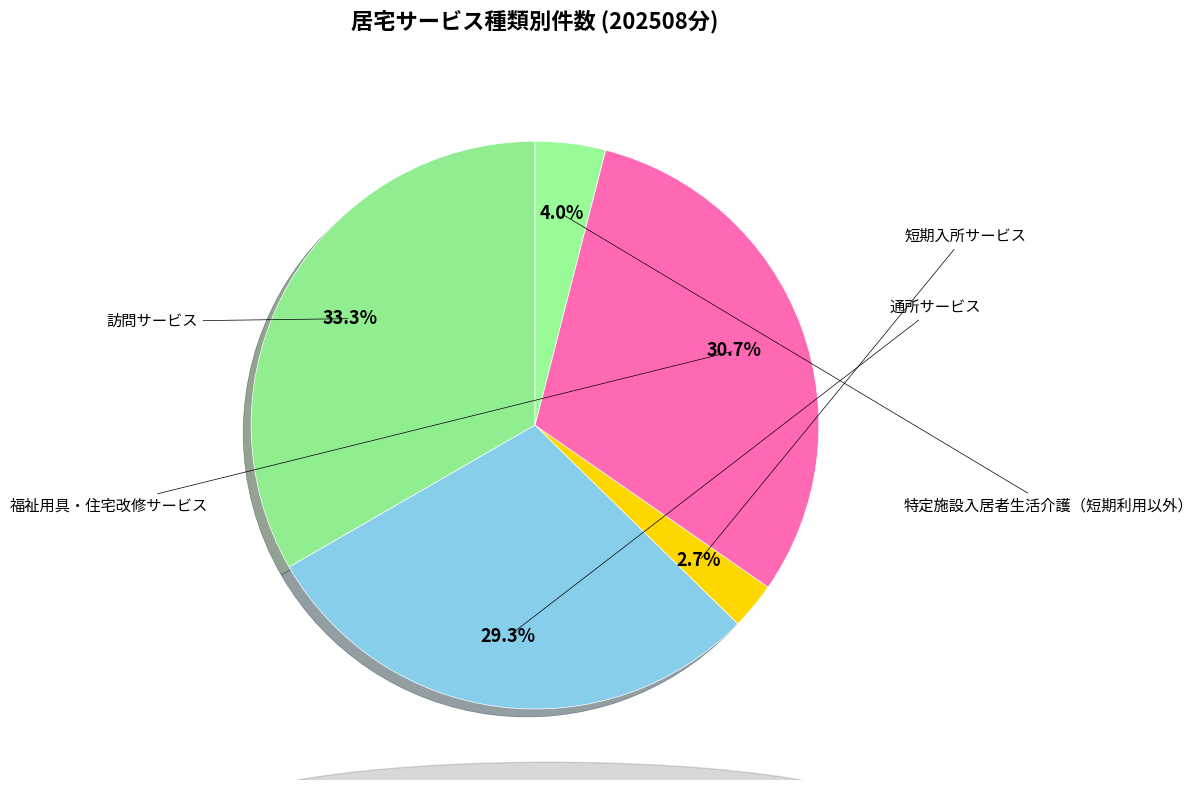

What is the largest slice in the pie chart?

訪問サービス